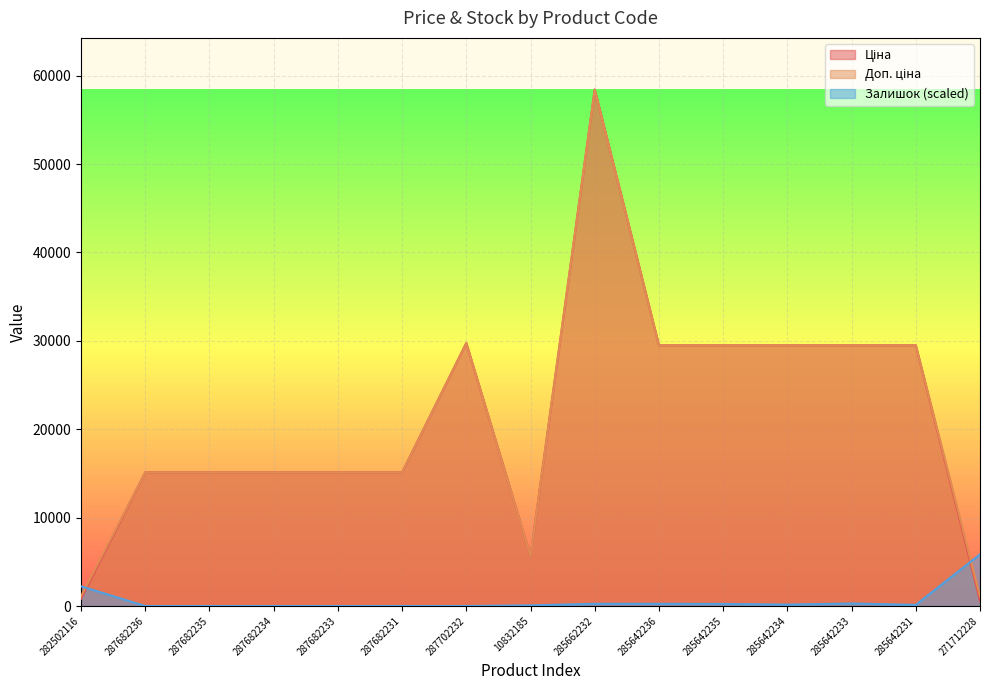

What is the difference between the highest and lowest values at 287682233?

15120.0